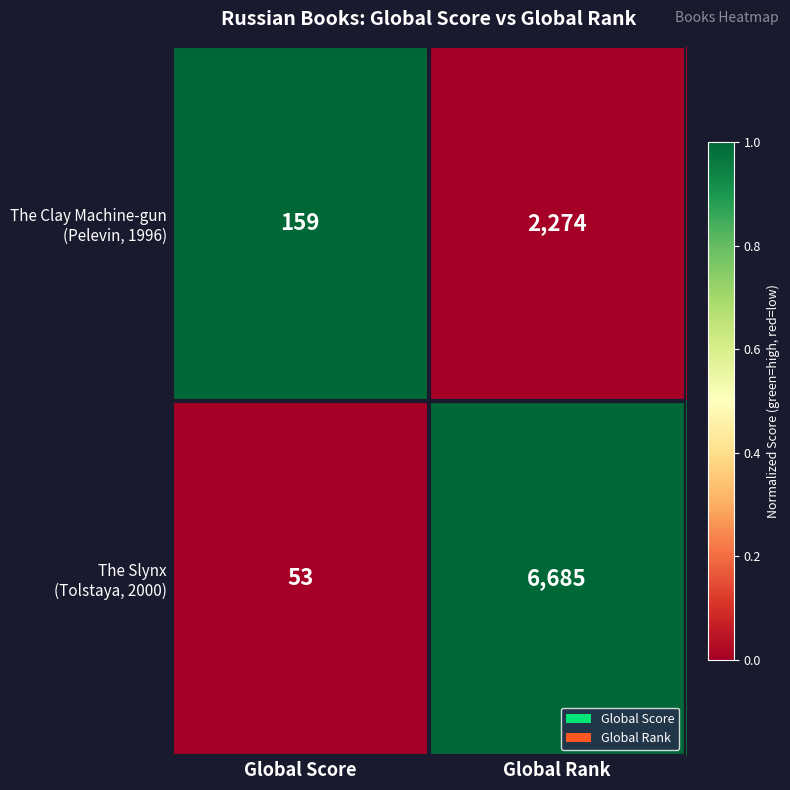

Which category has the lowest value across all series?

Global Score